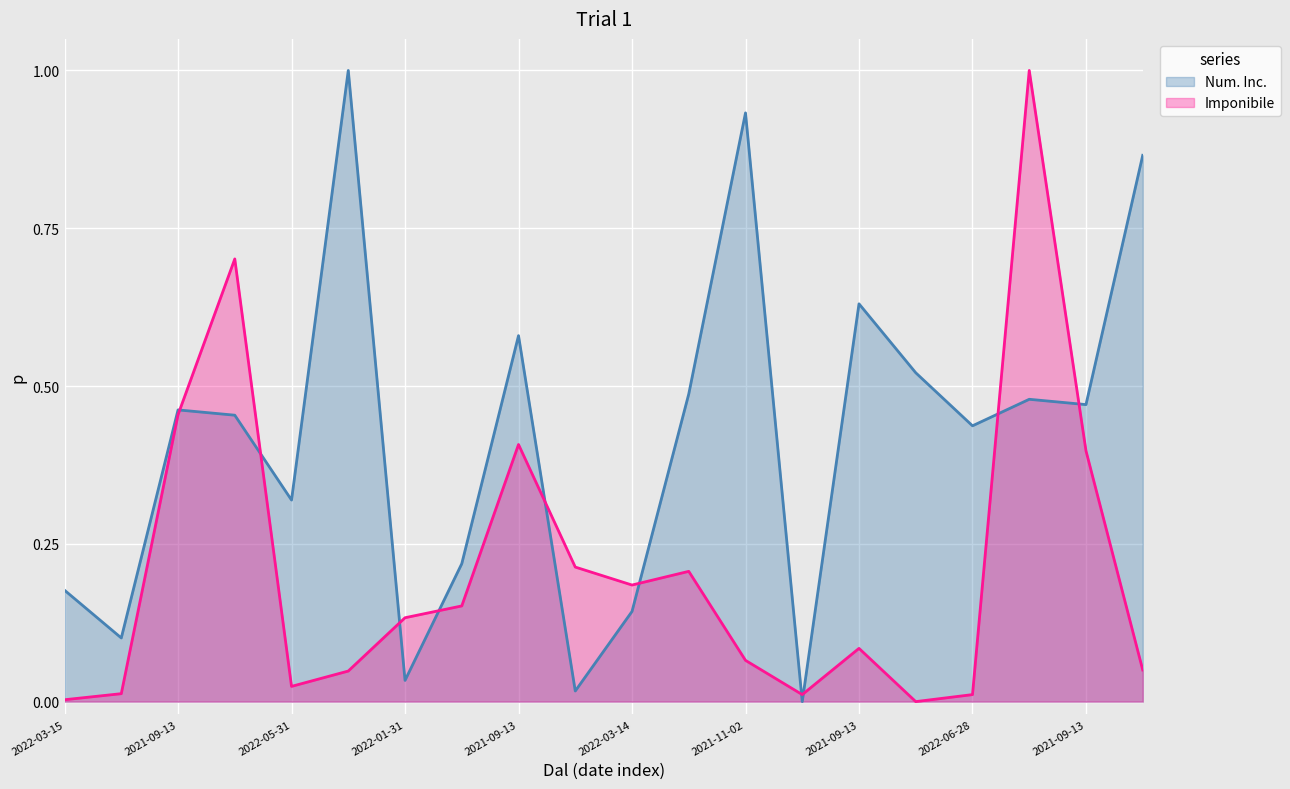

What is the difference between the Imponibile values at 2022-04-11 and 2021-09-13?

0.1